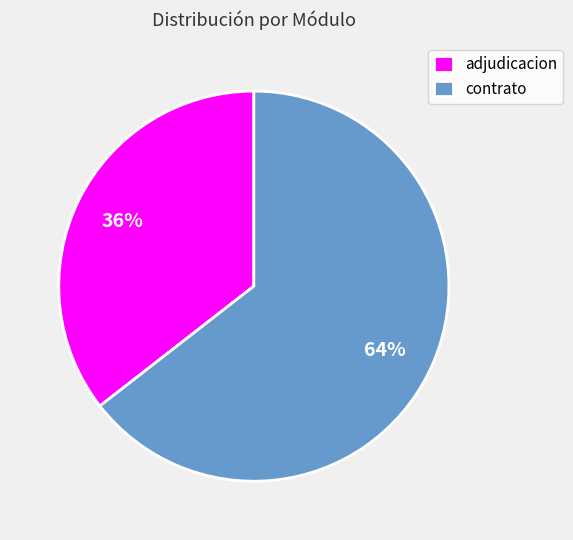

Between contrato and adjudicacion, which is larger?

contrato